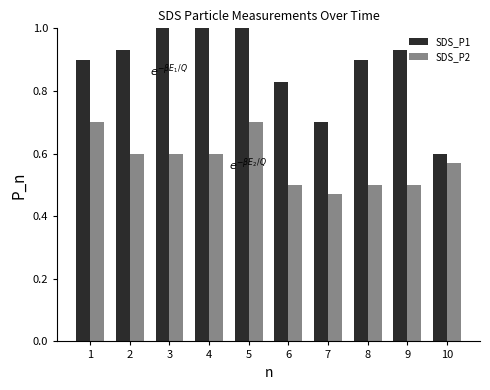

Rank the series by their average value, from lowest to highest.

SDS_P2, SDS_P1